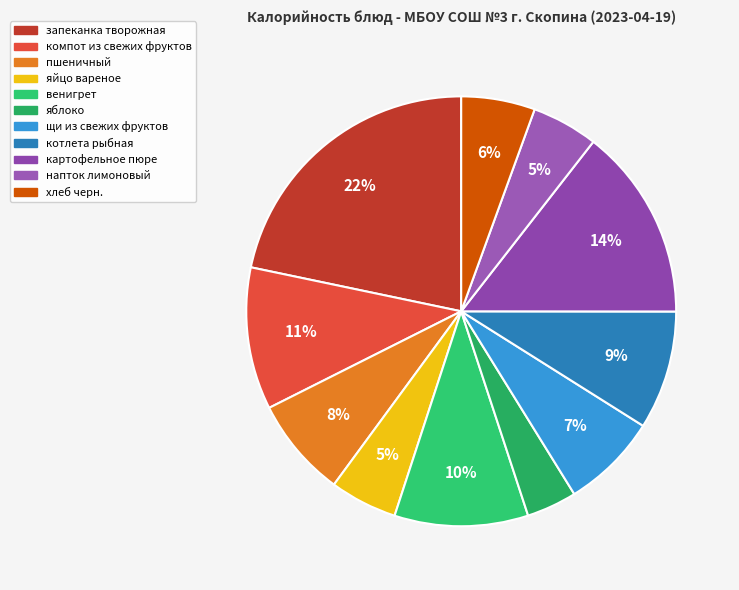

Does пшеничный account for over 50% of the chart?

No